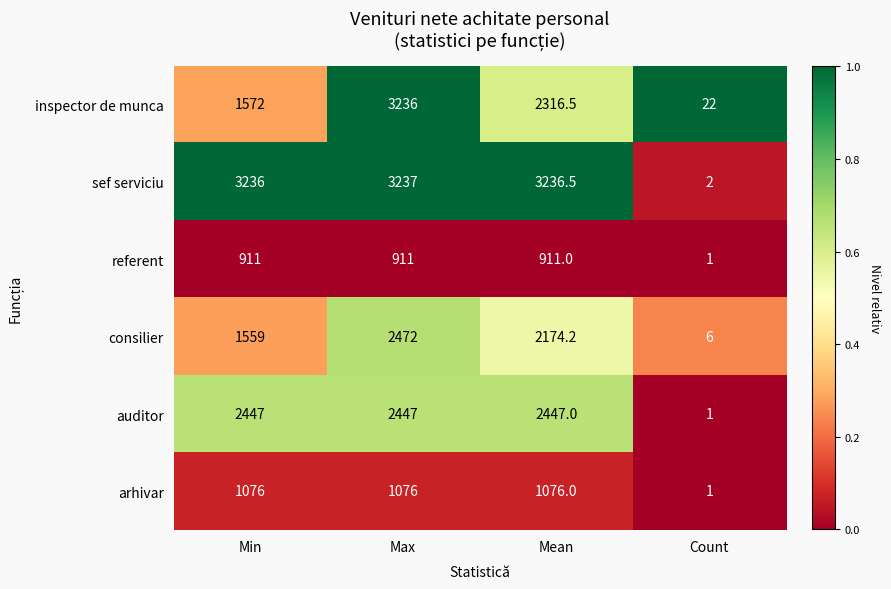

Which label corresponds to the smallest value in the chart?

Count